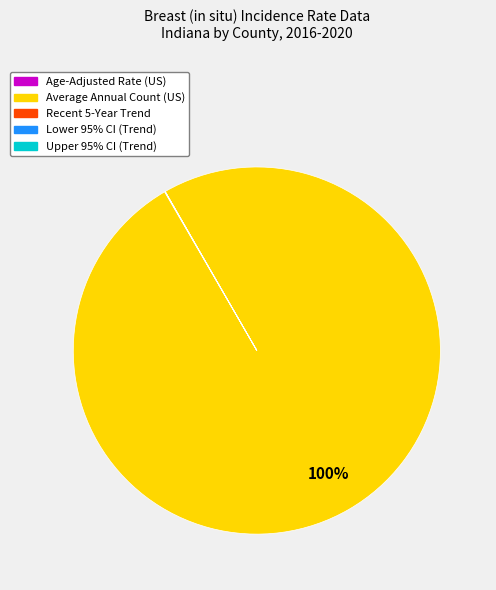

What is the largest slice in the pie chart?

Average Annual Count (US)